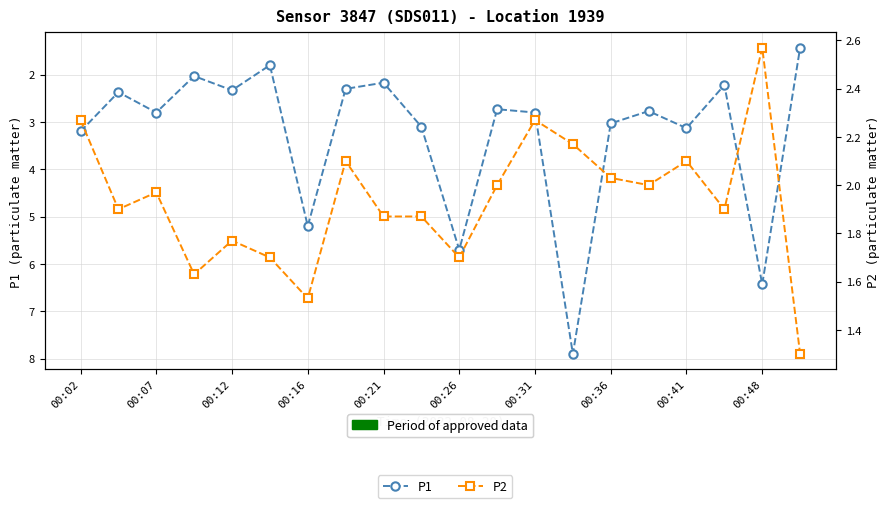

How many distinct data groups are displayed?

2